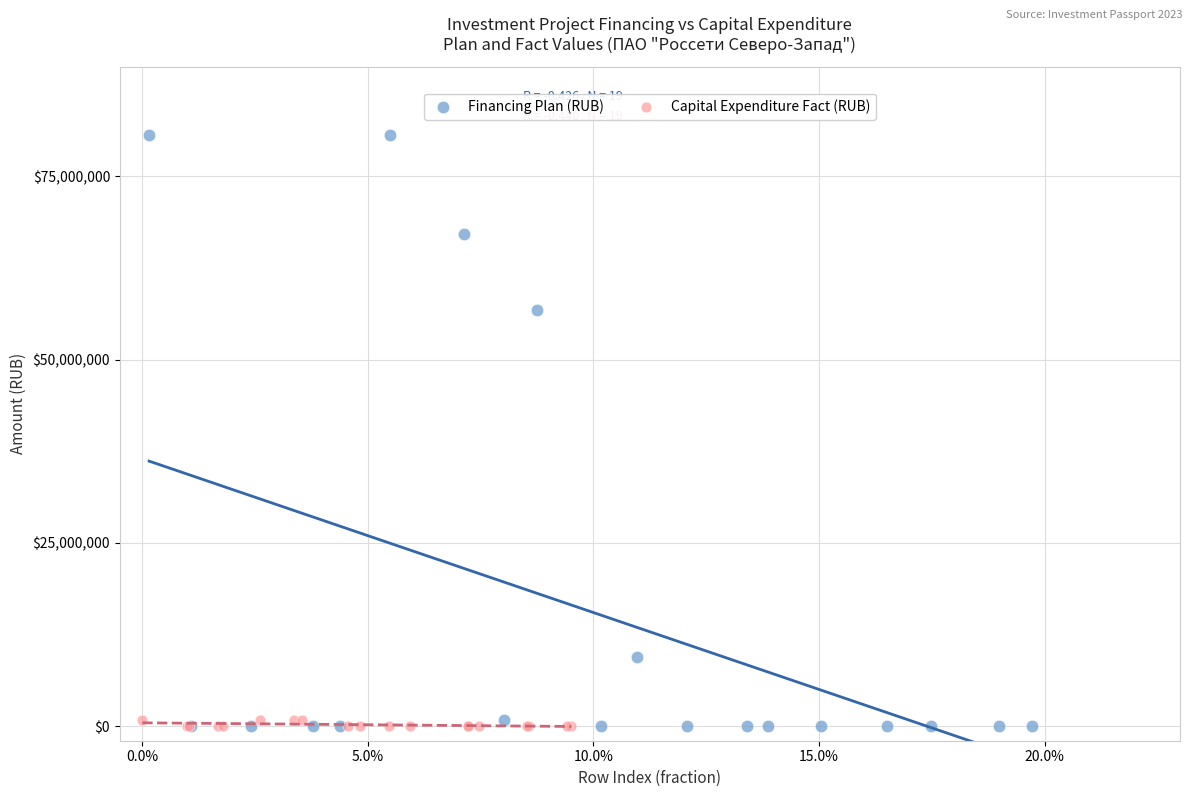

Which series contains the highest Y value?

Financing Plan (RUB)